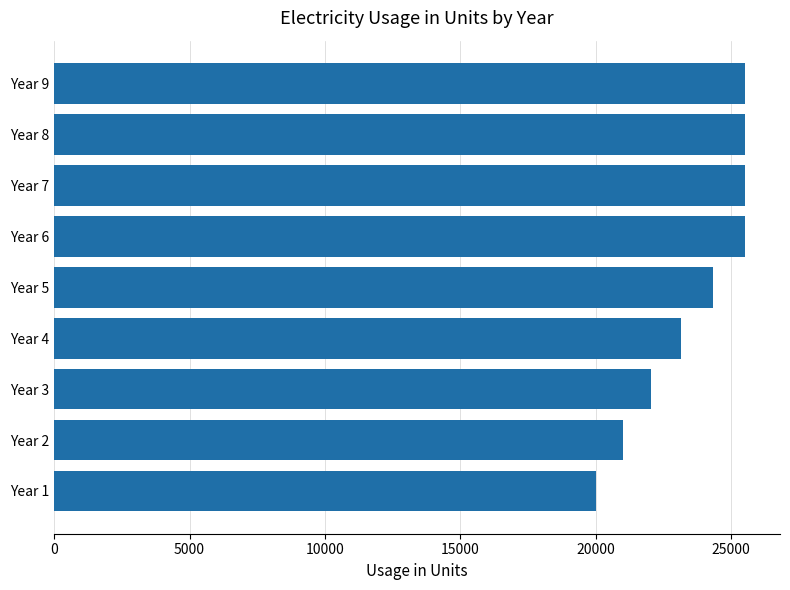

Is it true that the value at Year 6 is 39064.8?

False